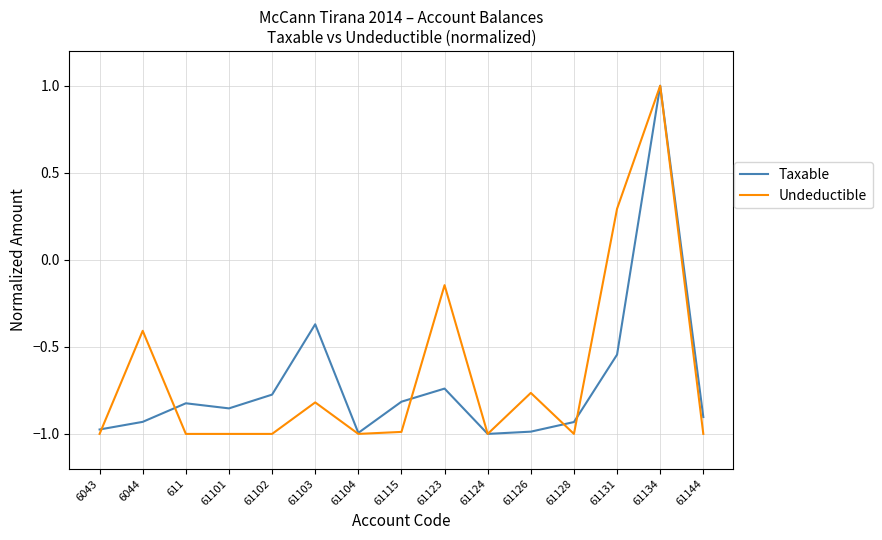

The value of Taxable at 61102 is -1.1. True or false?

False